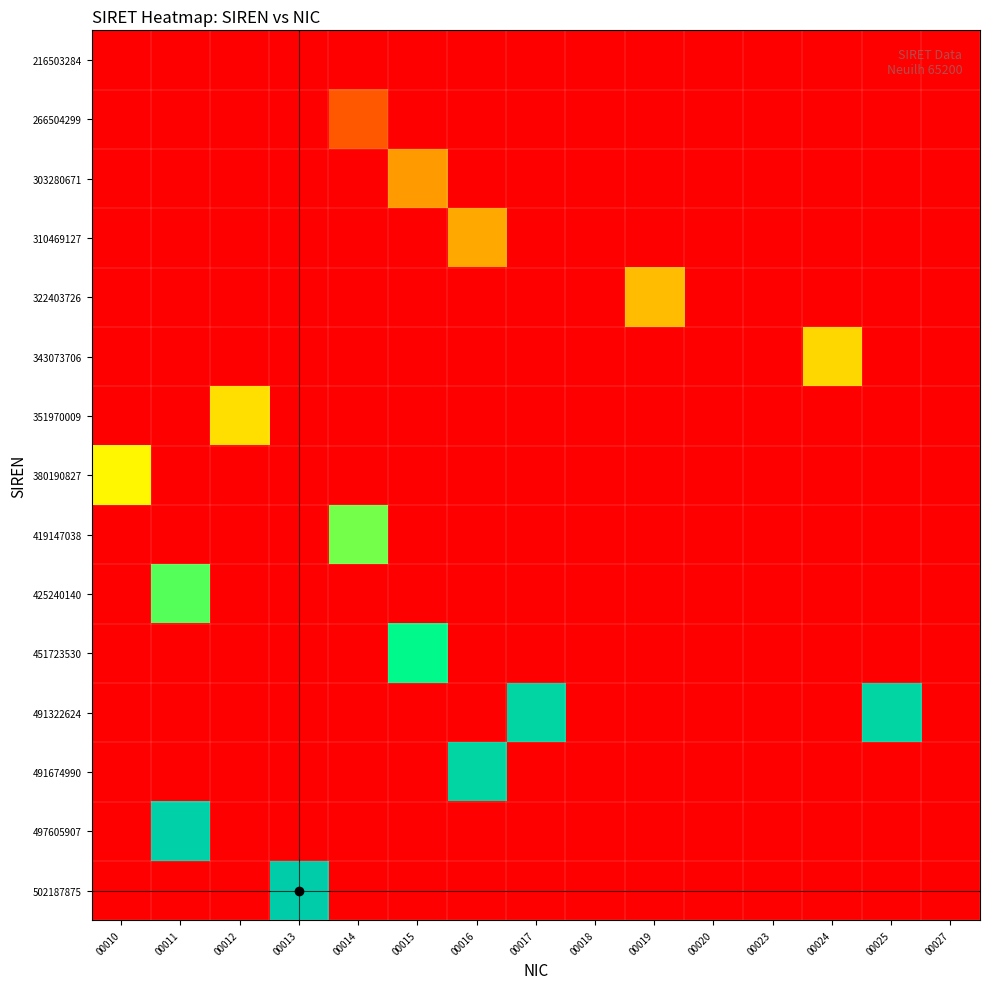

At which category is the sum across all series the highest?

00011